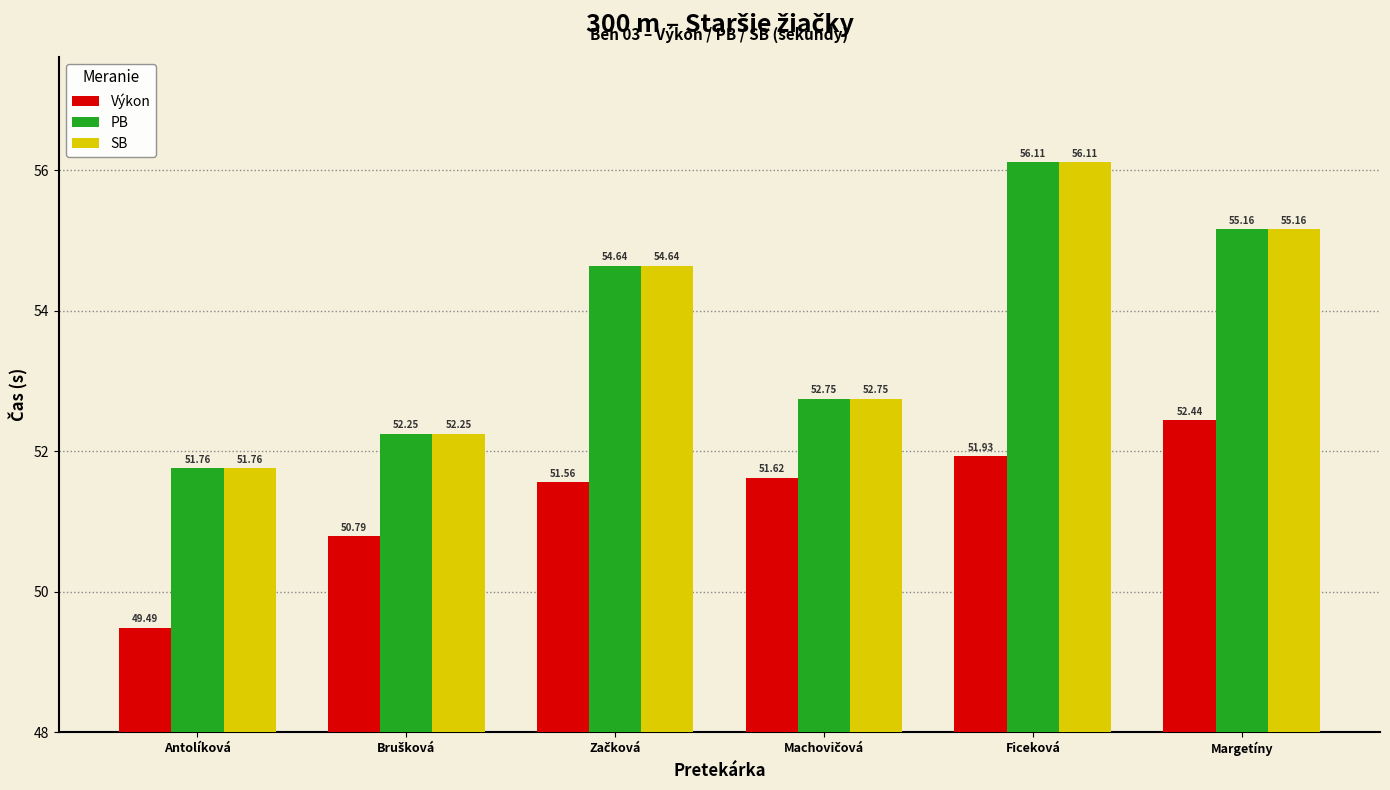

How many bars are there in total?

18